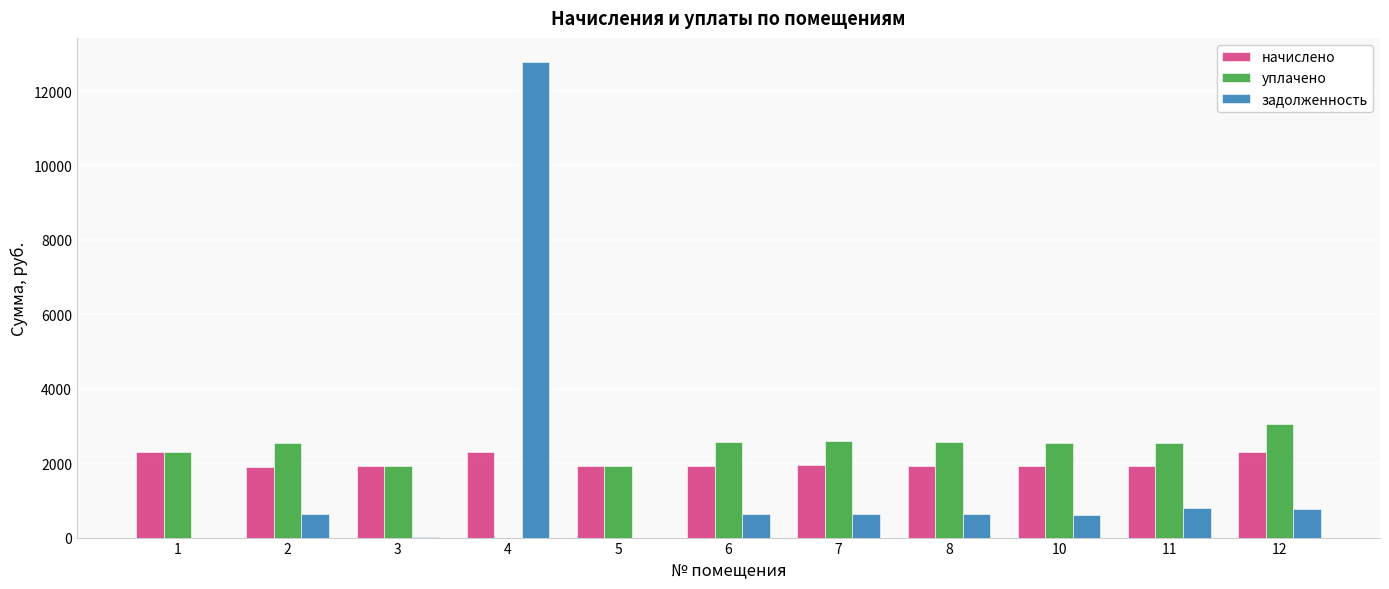

How many groups of bars are there?

11